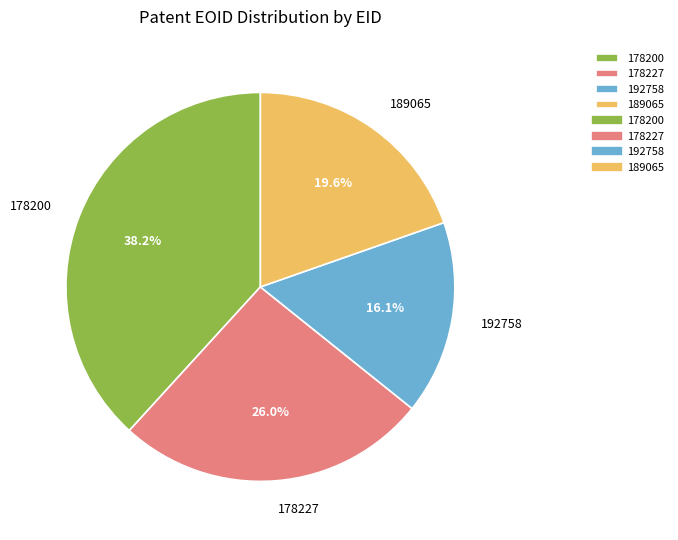

Rank the categories by value from highest to lowest.

178200, 178227, 189065, 192758